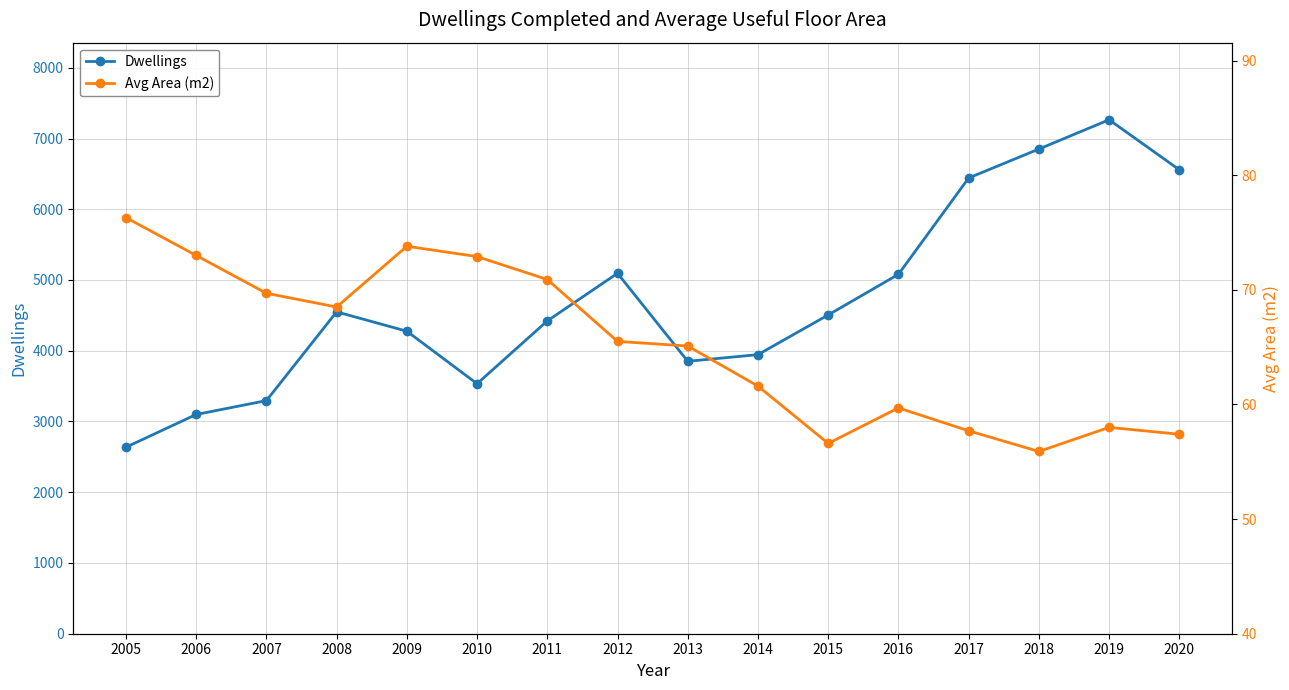

True or false: Dwellings and Avg Area (m2) cross at least once.

False